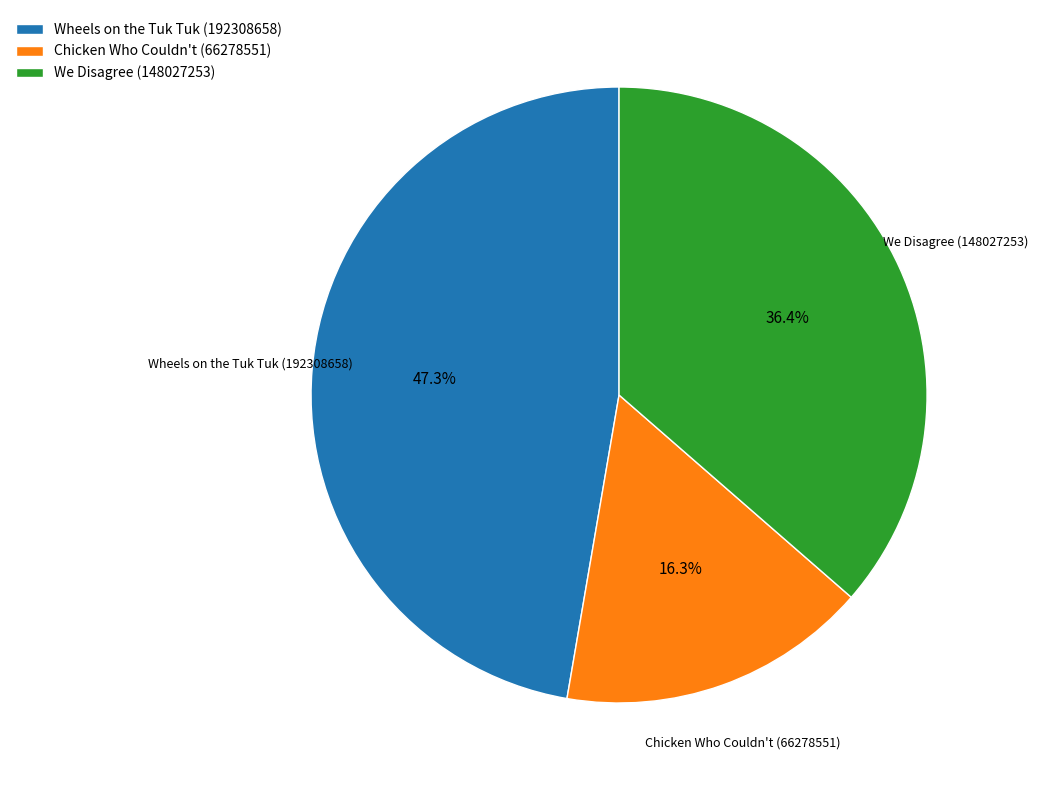

The We Disagree (148027253) slice represents 36% of the pie. True or false?

True